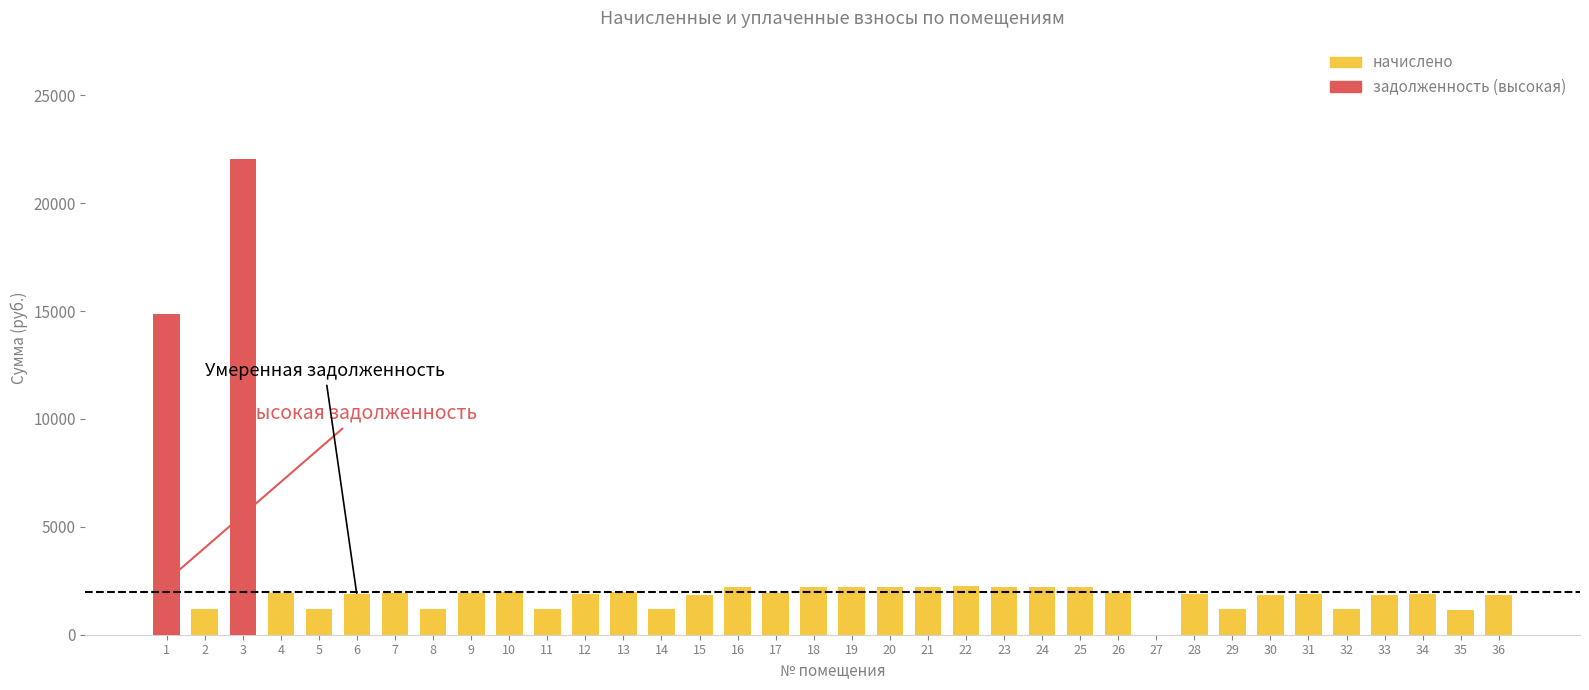

Does the chart contain any negative values?

No